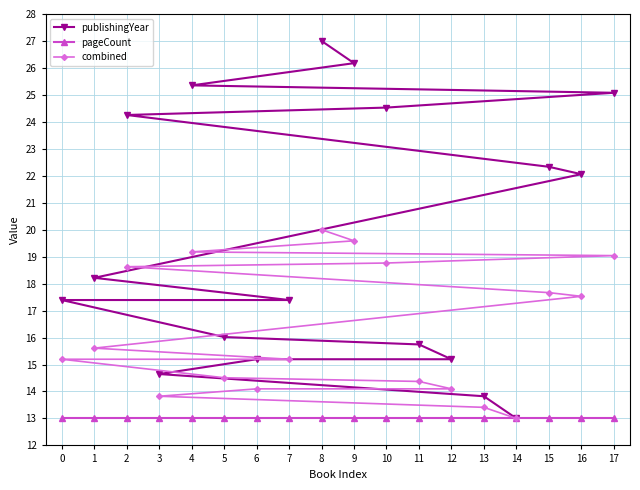

What is the sum of the pageCount values at 1 and 4?

26.0